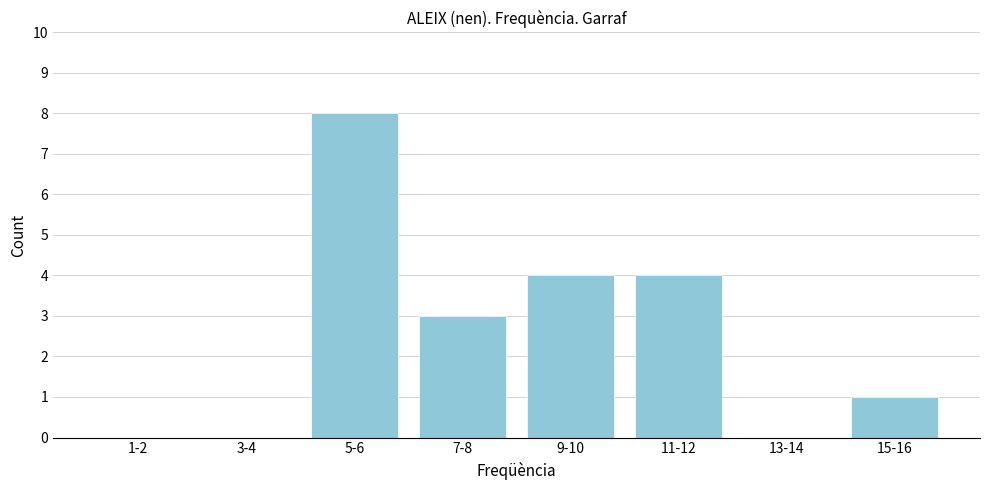

Reading right to left, list all the values displayed in this chart.

15-16=1	13-14=0	11-12=4	9-10=4	7-8=3	5-6=8	3-4=0	1-2=0